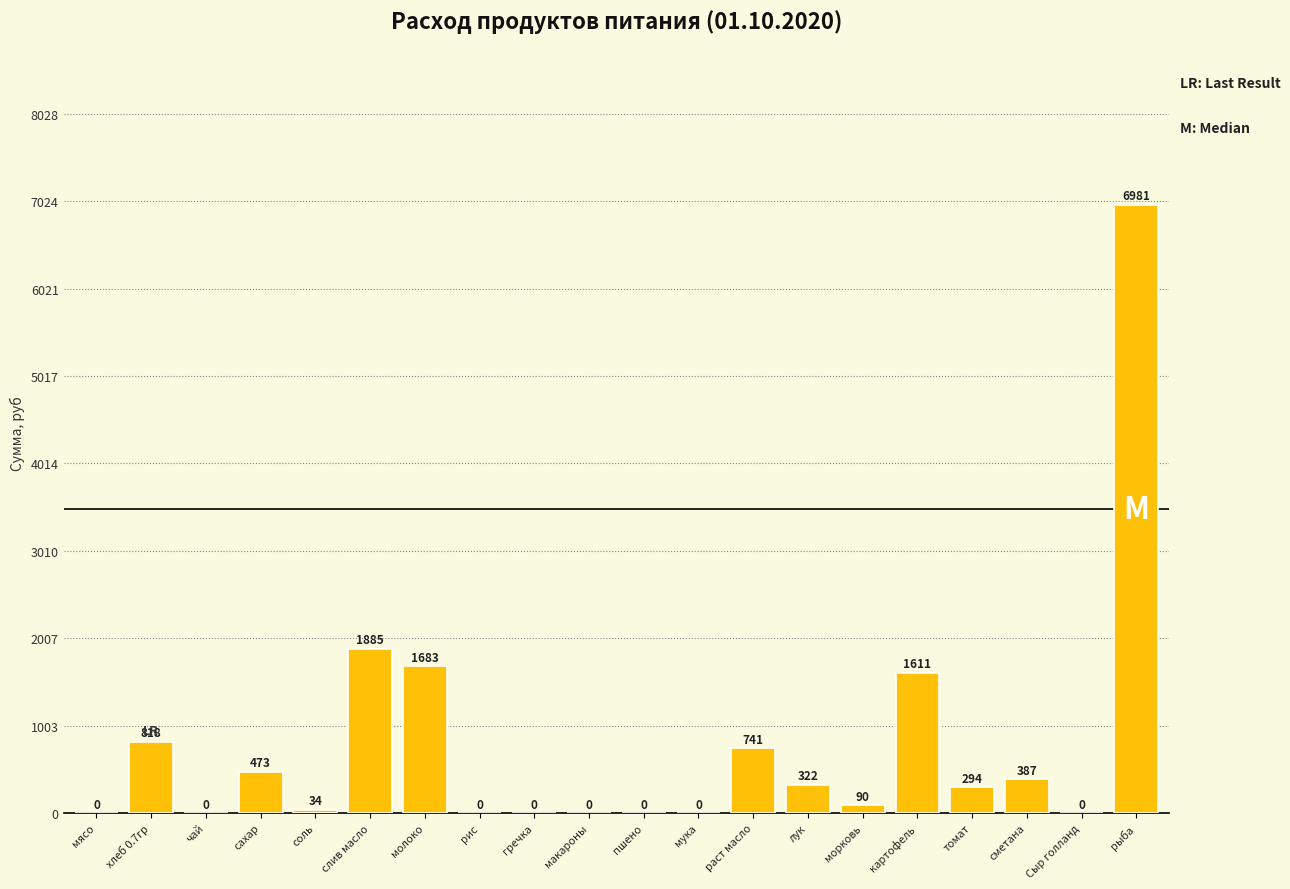

Where does the data first go above 294?

хлеб 0.7гр